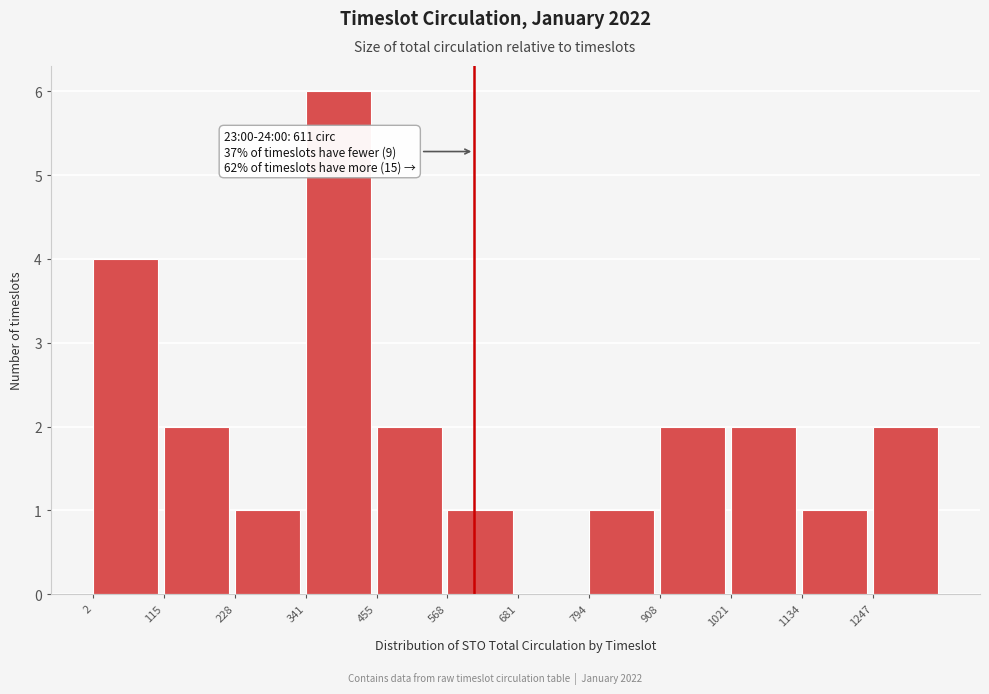

Over which range of the x-axis is the bar tallest?

340 to 460